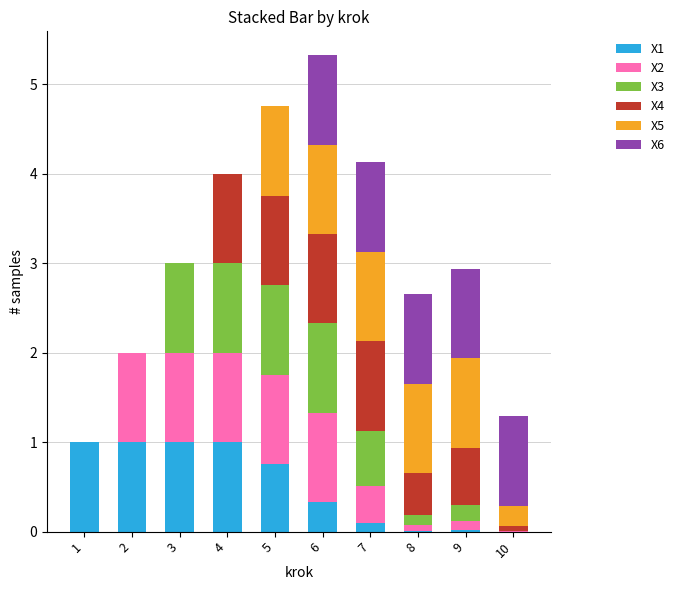

What is the total value across all series at 3?

3.0